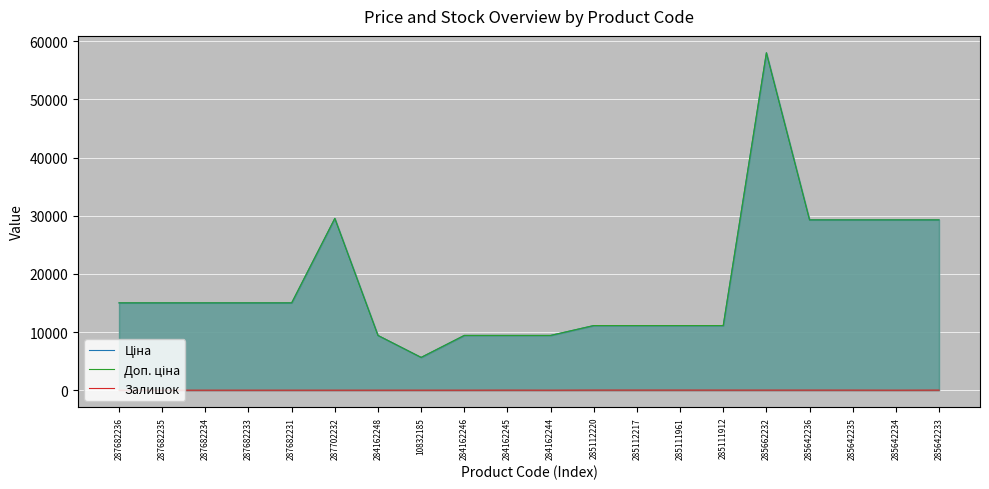

Where is the first local maximum for Ціна?

287702232